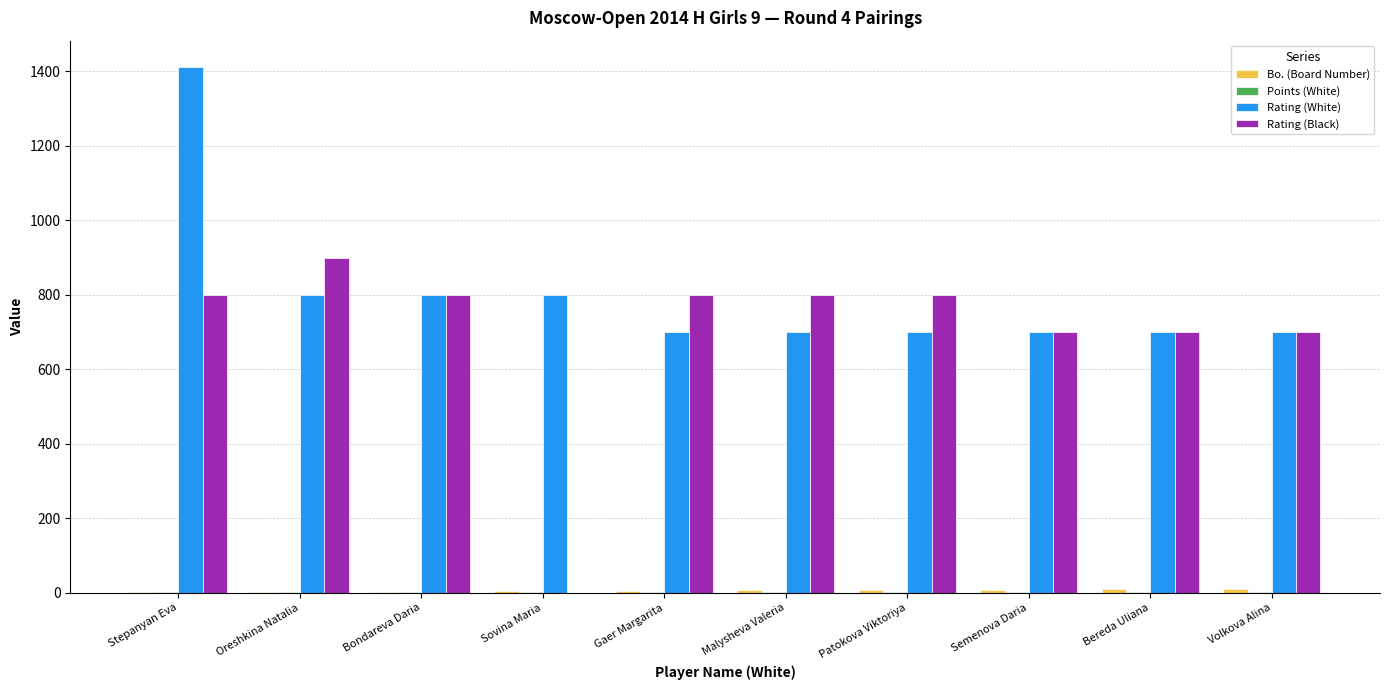

At which category is the sum across all series the highest?

Stepanyan Eva